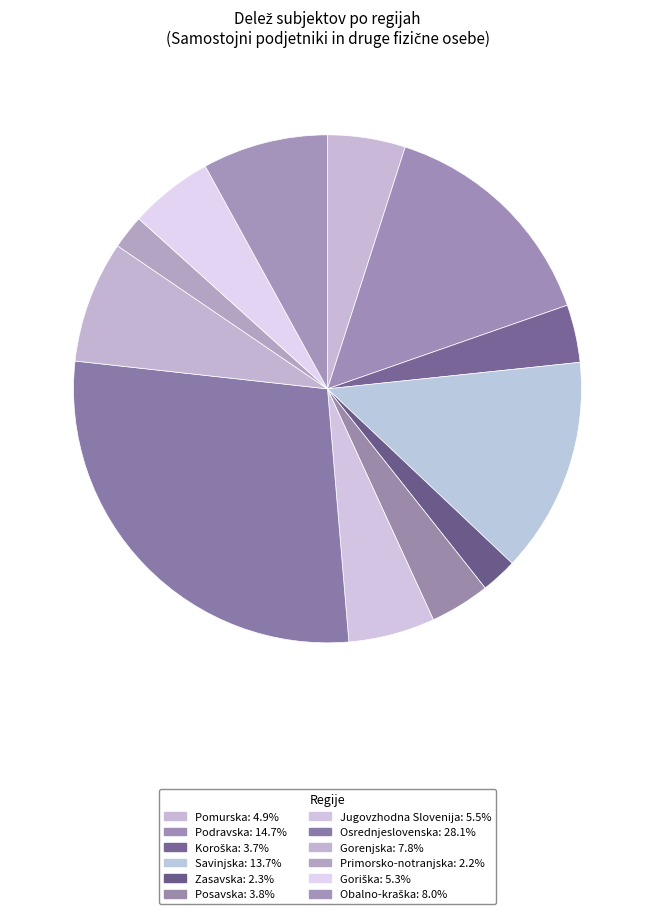

Combined, do Jugovzhodna Slovenija and Gorenjska account for over 50%?

No